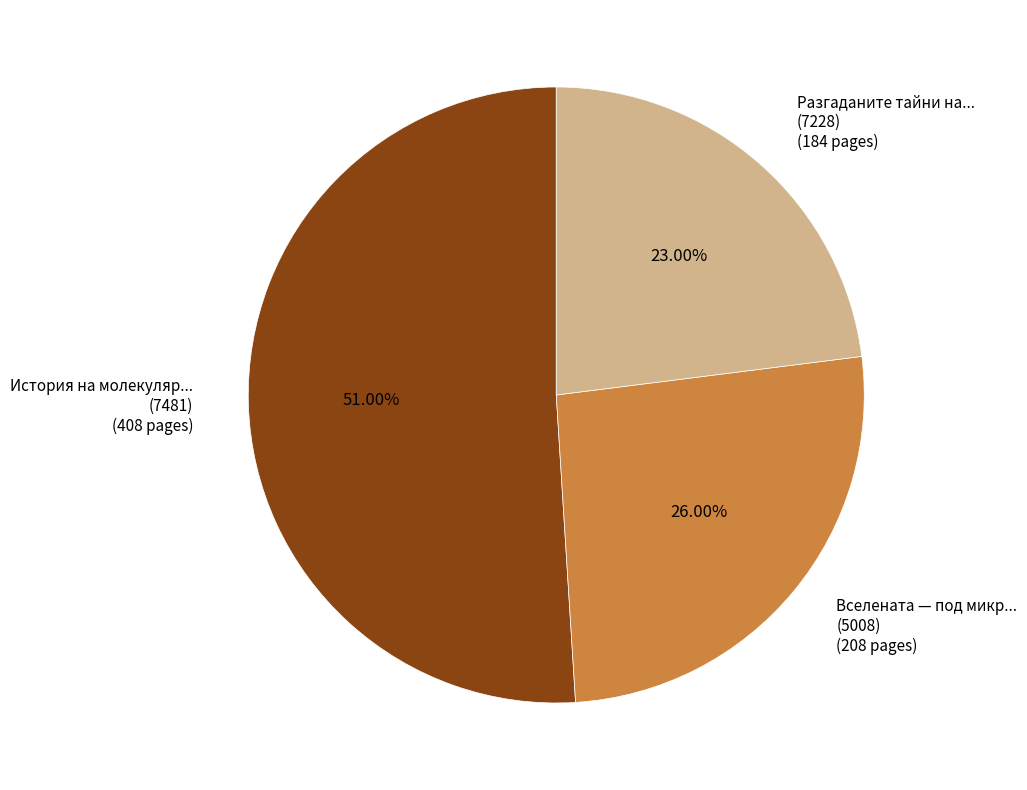

Is there any slice that represents more than half of the pie?

Yes